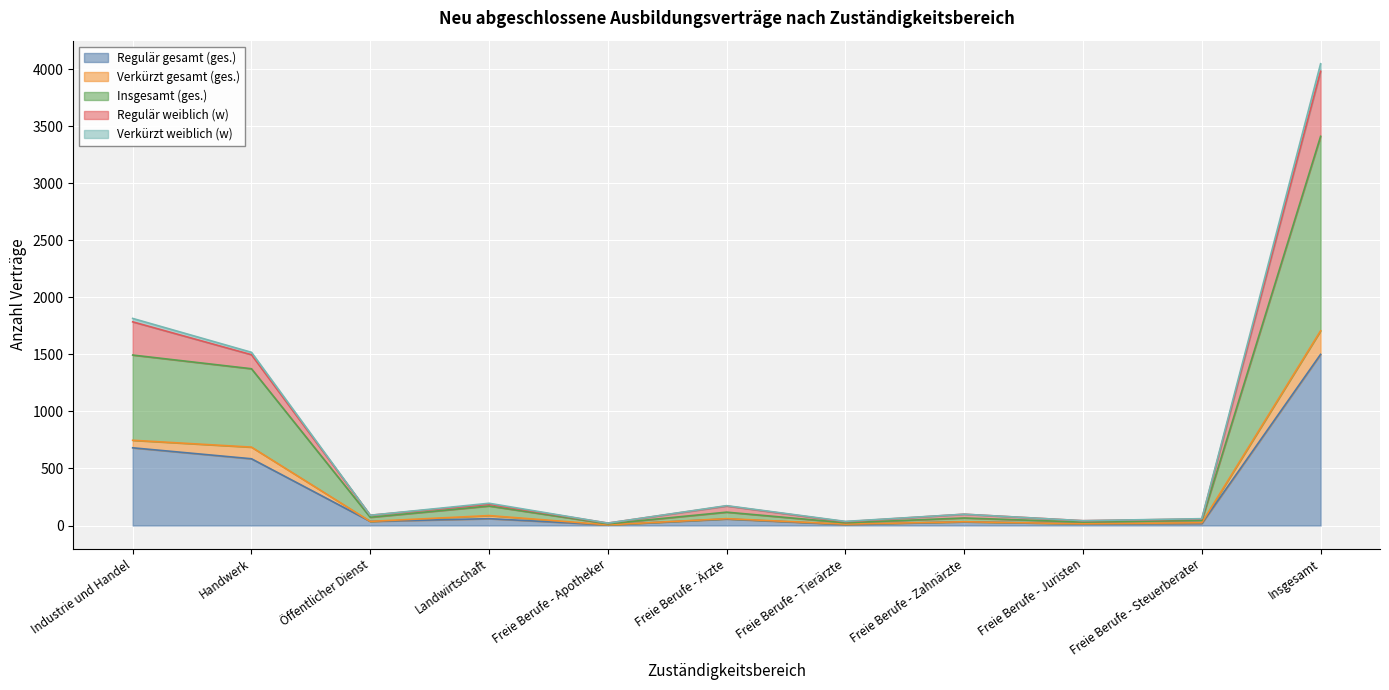

Where is the first local maximum for Insgesamt (ges.)?

Landwirtschaft